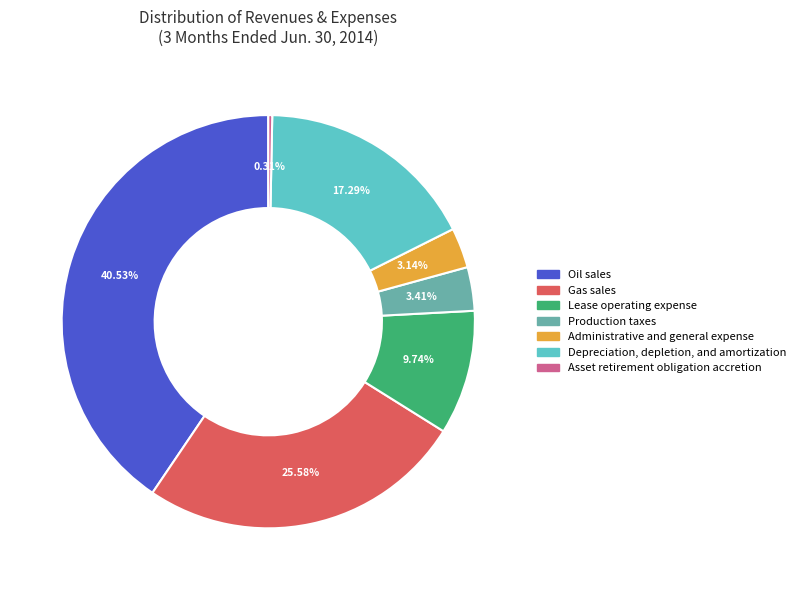

What portion of the pie excludes Oil sales?

59.5%